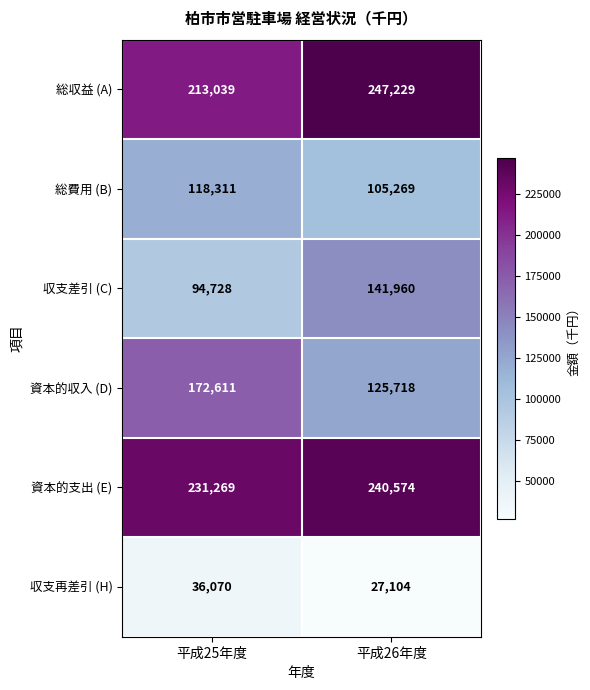

What is the difference between the highest and lowest values at 平成25年度?

195199